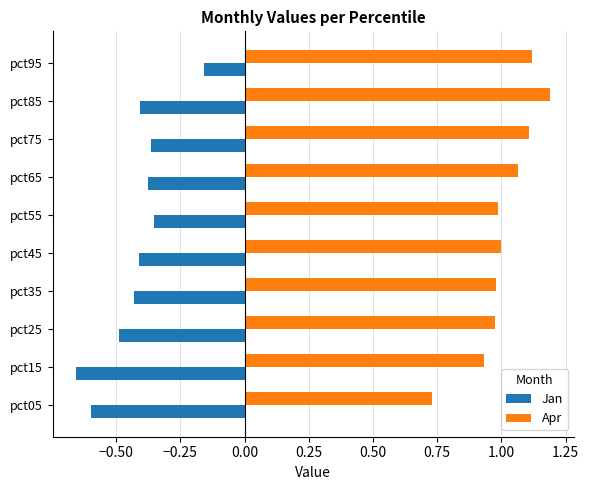

What is the maximum value shown in the chart?

1.2